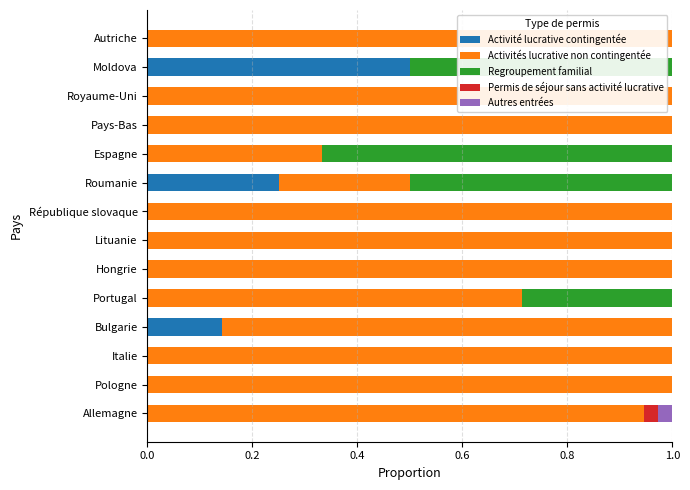

What is the highest value of the Activité lucrative contingentée series?

0.5